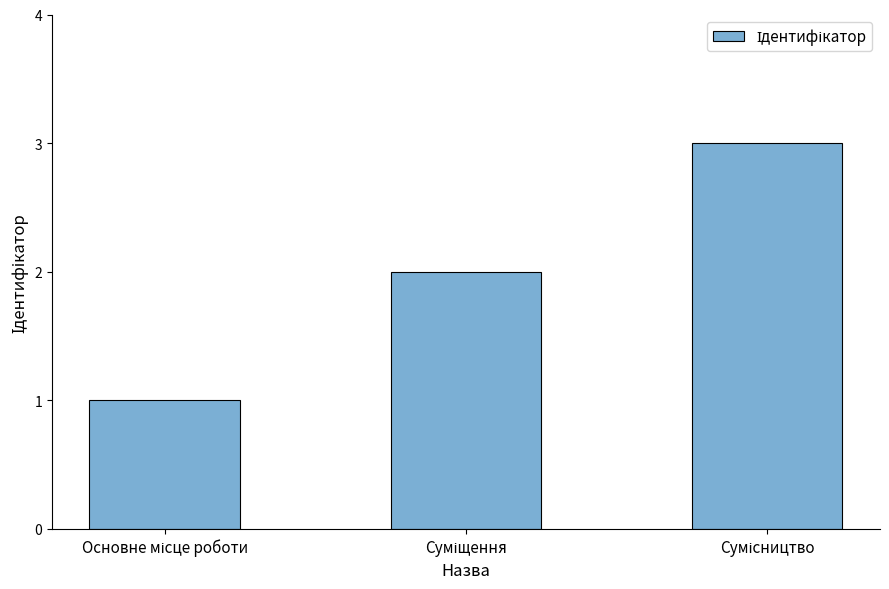

What is the greatest value displayed?

3